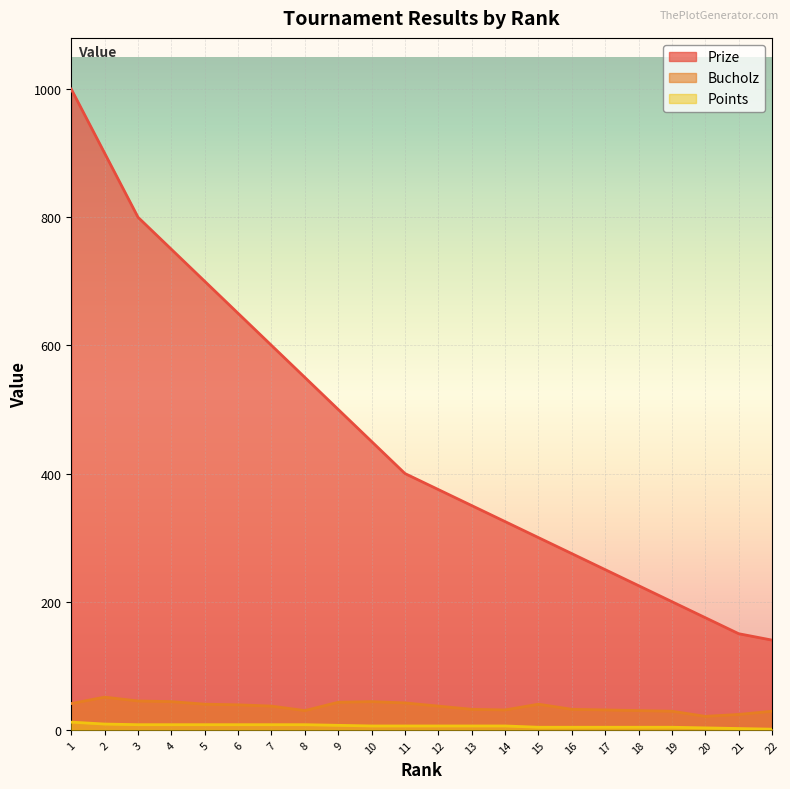

What is the minimum value for Bucholz?

21